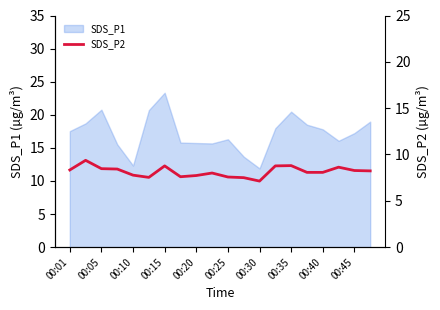

The value of SDS_P1 at 00:25 is 16.3. True or false?

True